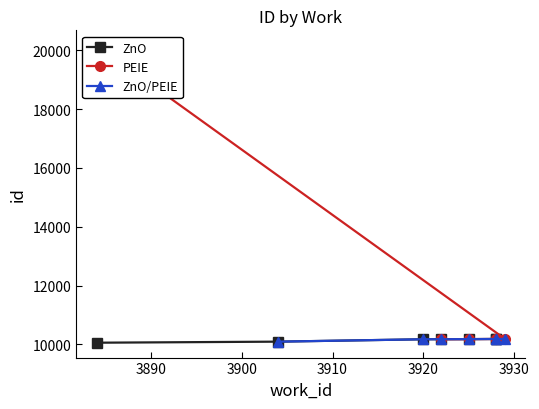

What are all the series names shown in the legend?

ZnO, PEIE, ZnO/PEIE